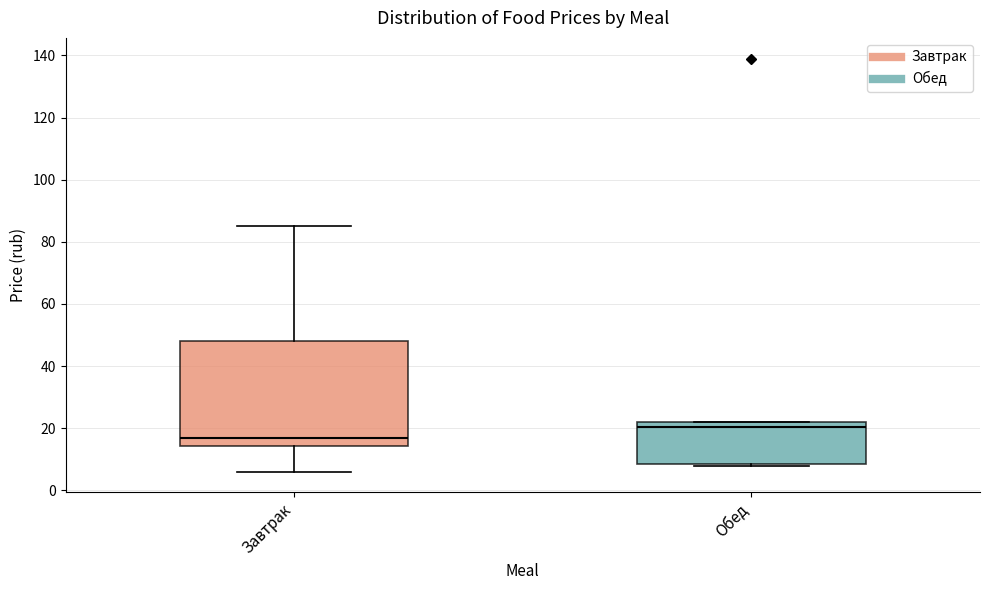

Reading left to right, read every box against the y-axis: the position of its median line, the range the box covers, and the ends of its whiskers. The values are not printed on the chart, so give them approximately, as read against the axis.

Завтрак: median 16, box 14 to 48, whiskers 6 to 86
Обед: median 20, box 8 to 22, whiskers 8 to 22